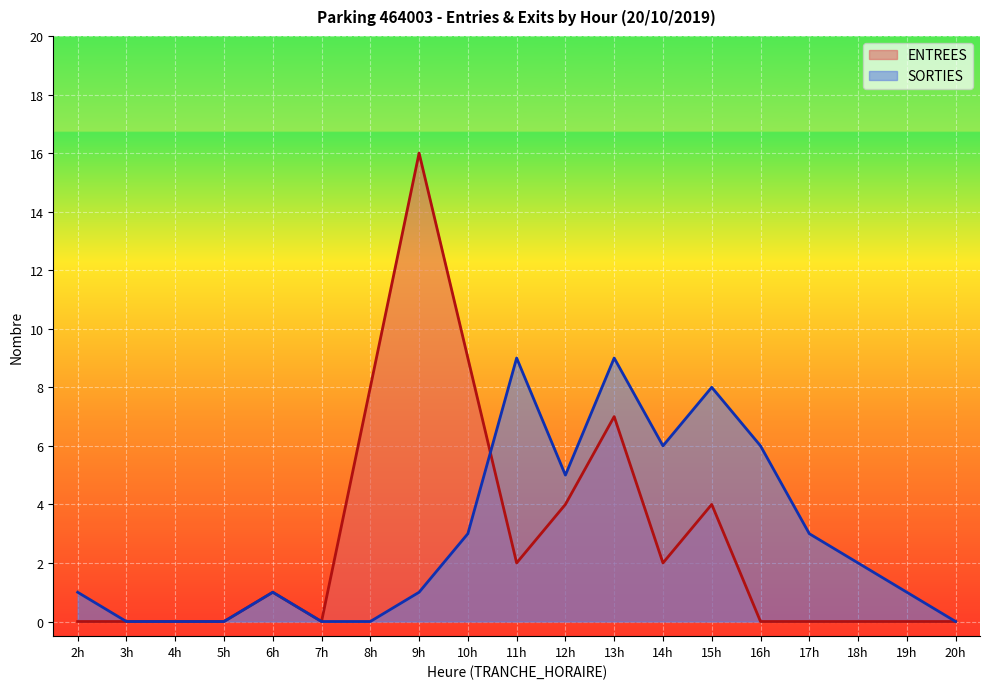

True or false: ENTREES and SORTIES intersect in this chart.

True